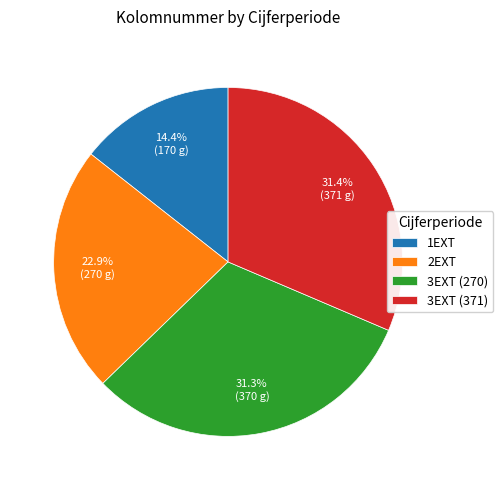

How many slices are in this pie chart?

4